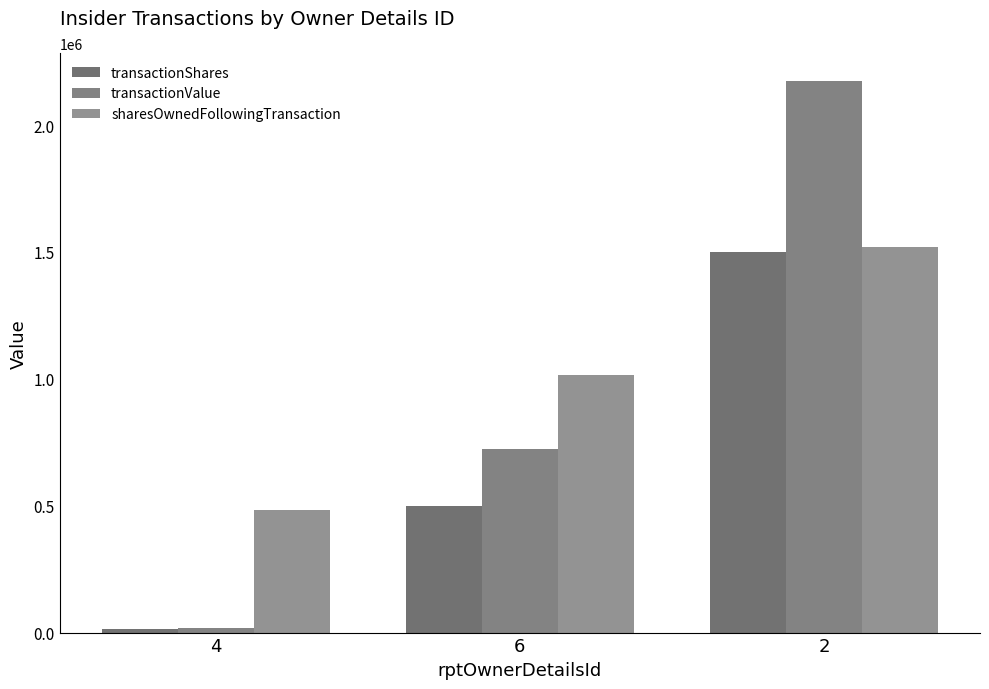

What is the total value across all series at 4?

515990